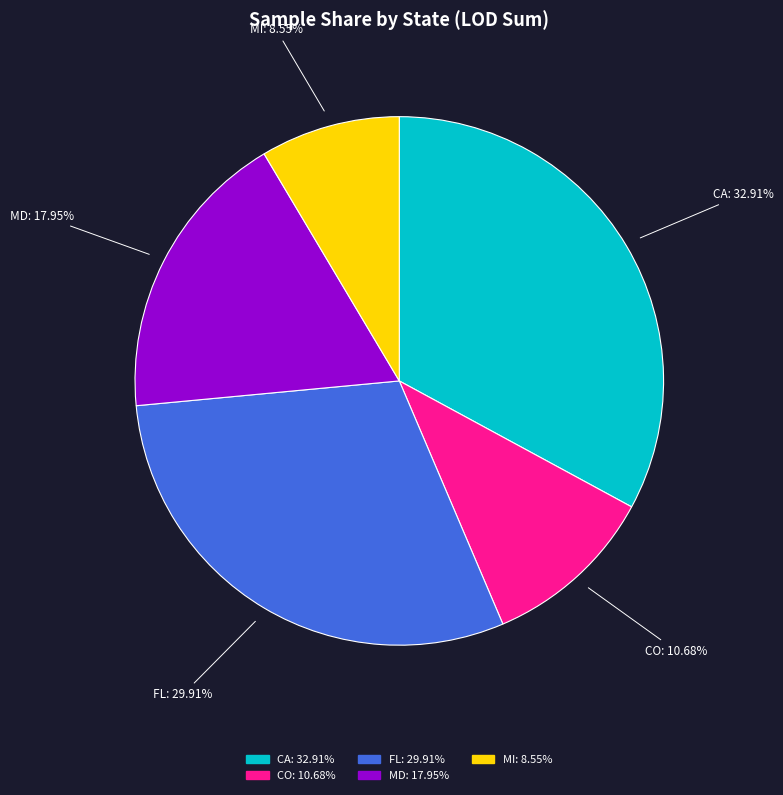

The FL slice represents 30% of the pie. True or false?

True